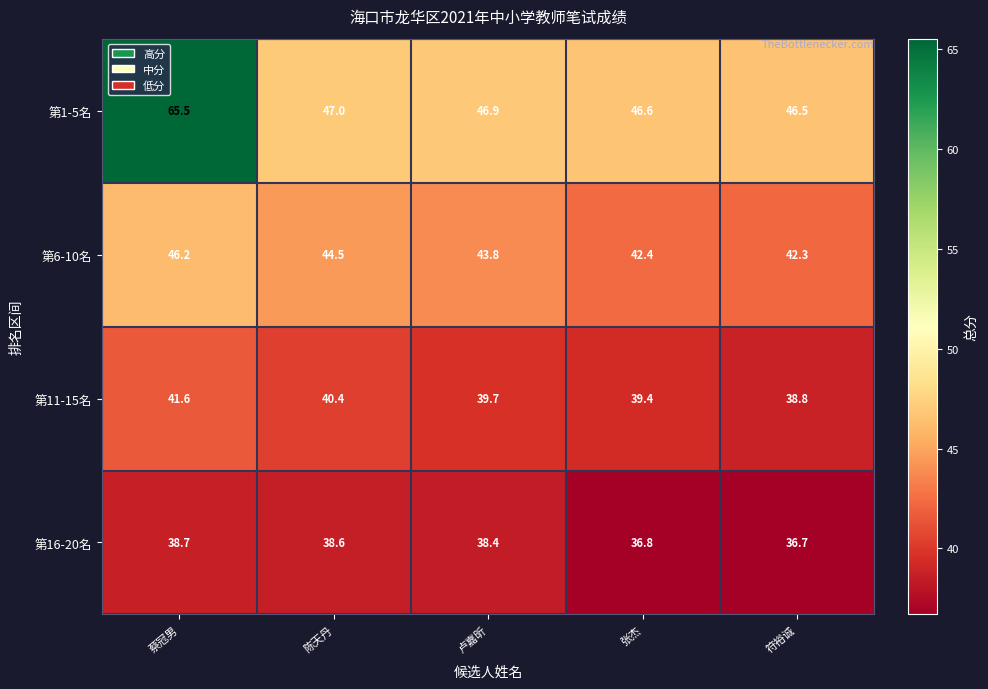

Reading right to left, list all the values displayed in this chart.

第1-5名: 符裕诚=46.5	张杰=46.6	卢嘉昕=46.9	陈天丹=47.0	蔡冠男=65.5
第6-10名: 符裕诚=42.3	张杰=42.4	卢嘉昕=43.8	陈天丹=44.5	蔡冠男=46.2
第11-15名: 符裕诚=38.8	张杰=39.4	卢嘉昕=39.7	陈天丹=40.4	蔡冠男=41.6
第16-20名: 符裕诚=36.7	张杰=36.8	卢嘉昕=38.4	陈天丹=38.6	蔡冠男=38.7